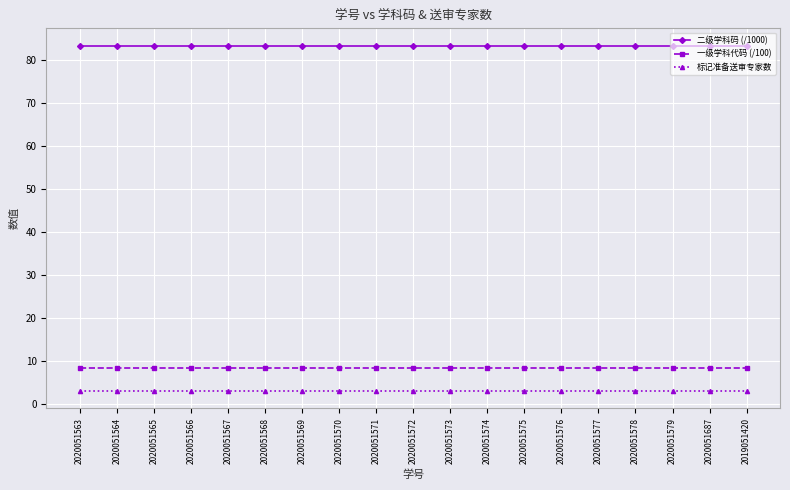

What is the value of the 一级学科代码 (/100) point at the 9th from the left?

8.3